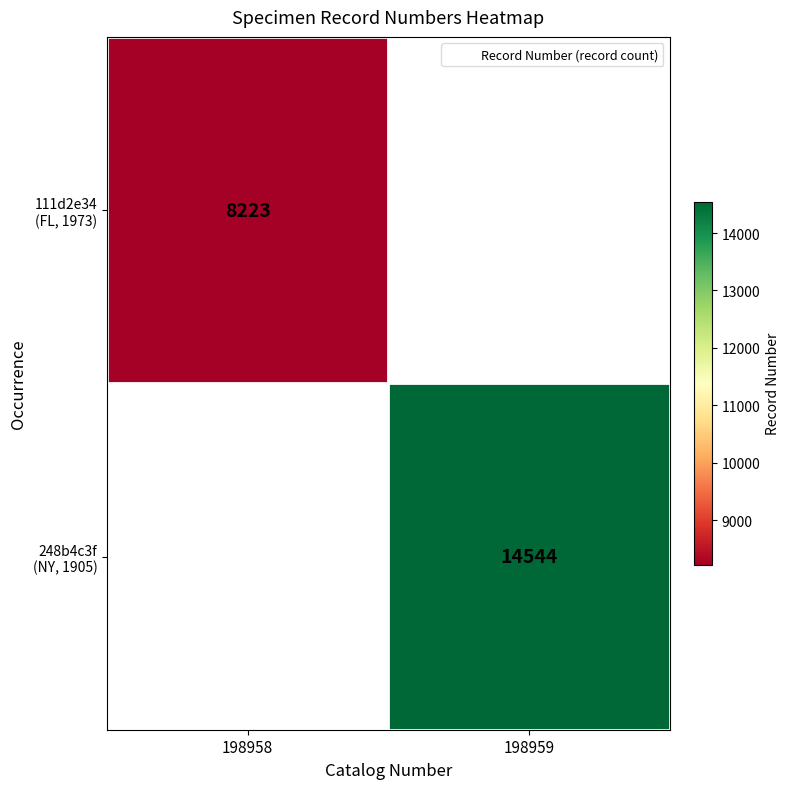

Count the number of categories in the chart.

2